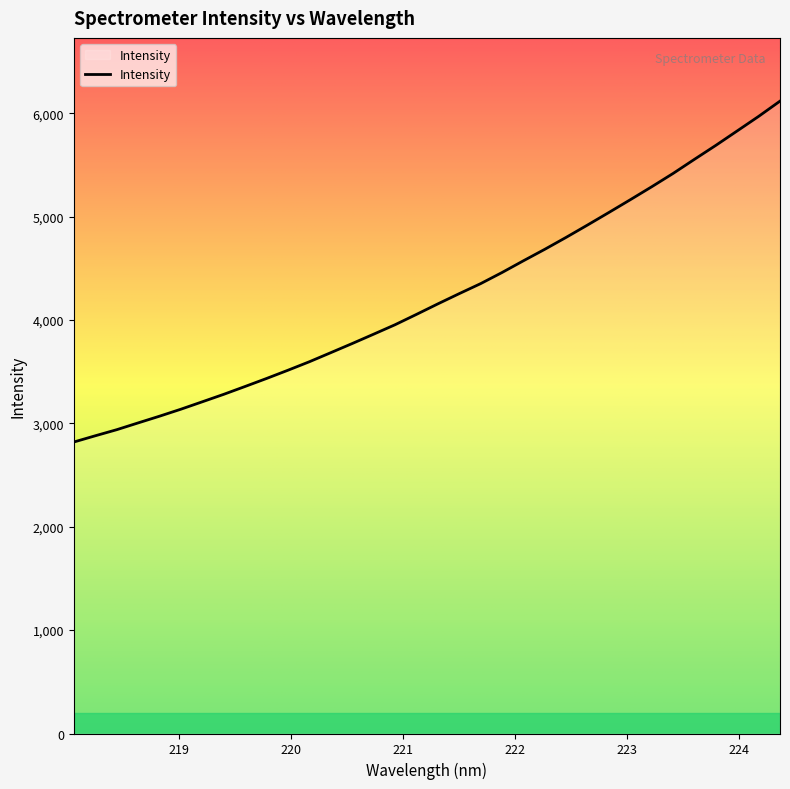

How many lines are shown in the chart?

1